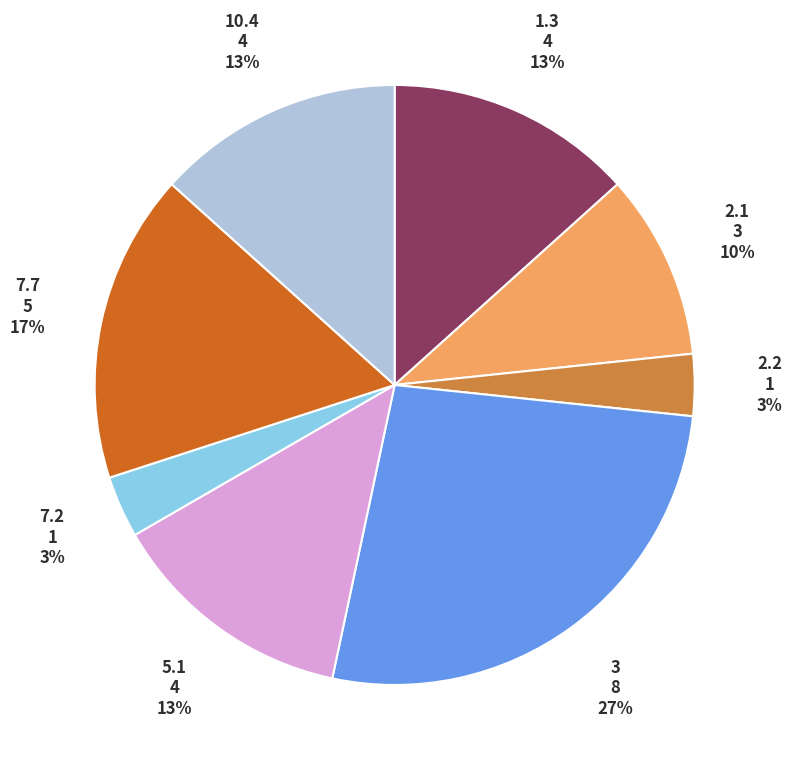

Does any single category account for the majority?

No